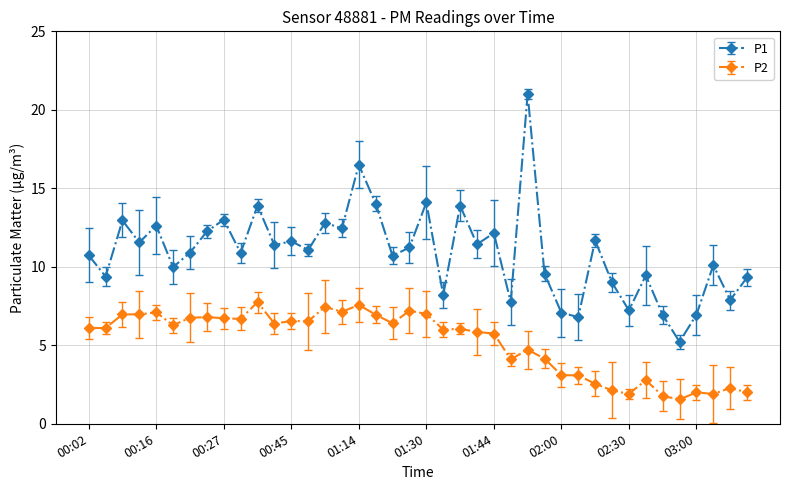

Which series has the widest spread of values?

P1